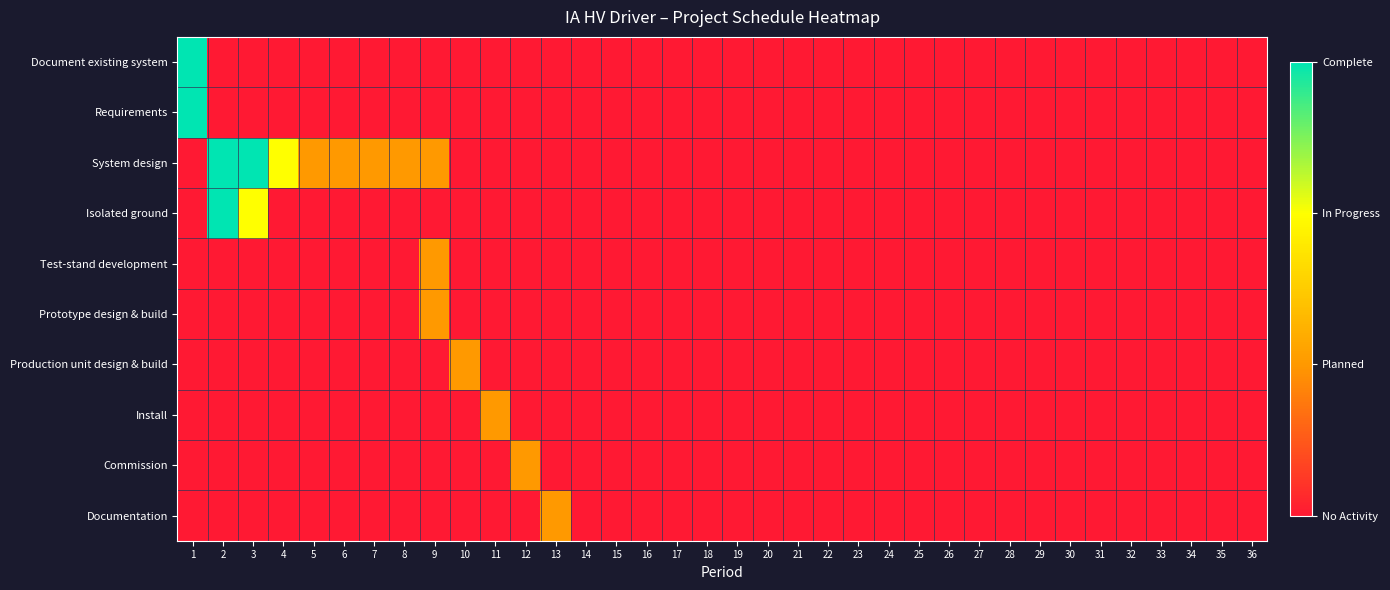

Which series has the largest total across all categories?

System design